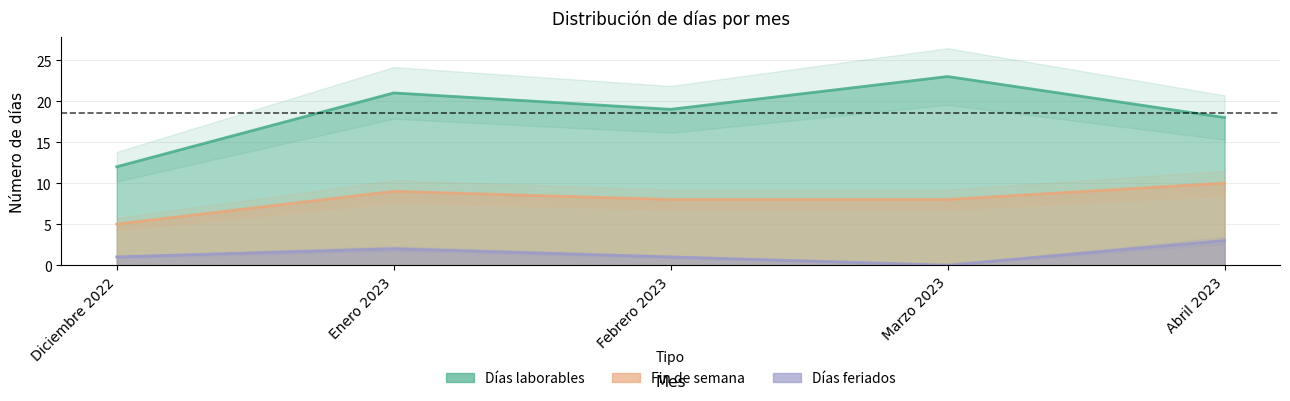

List the series in order of their overall mean, highest first.

Días laborables, Fin de semana, Días feriados